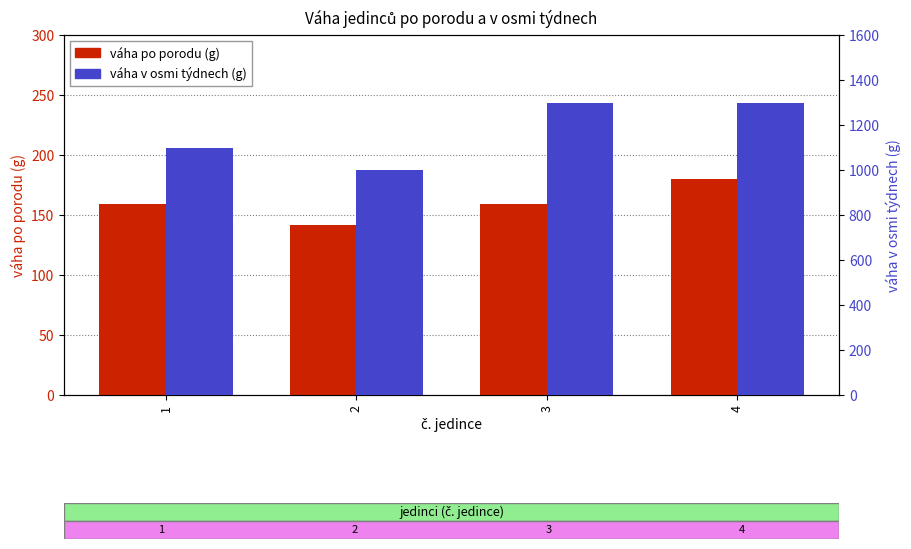

Which category has the lowest value in the váha v osmi týdnech (g) series?

2